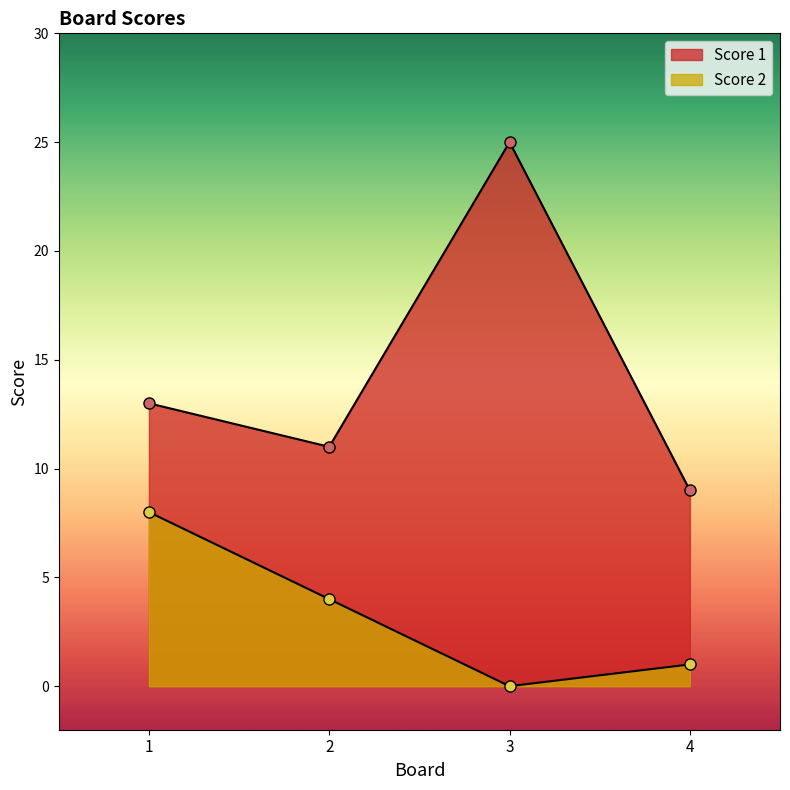

What is the difference between the highest and lowest values at 4?

8